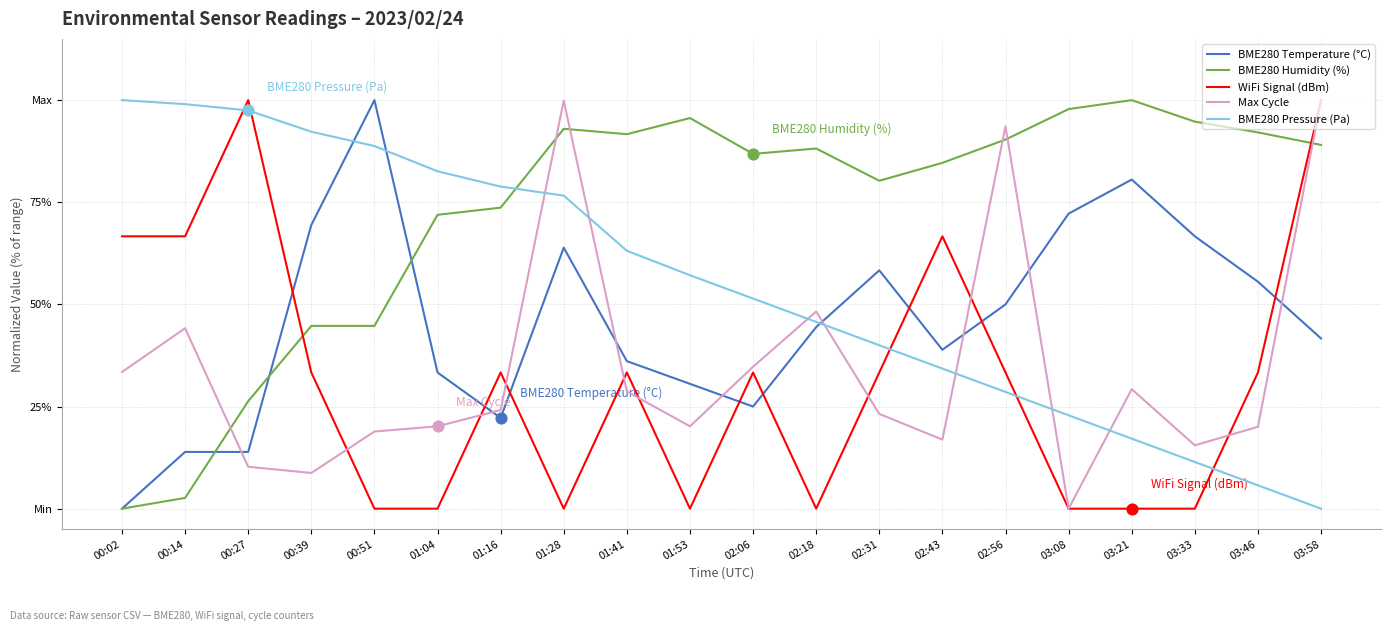

At how many categories does at least one series exceed 30?

20